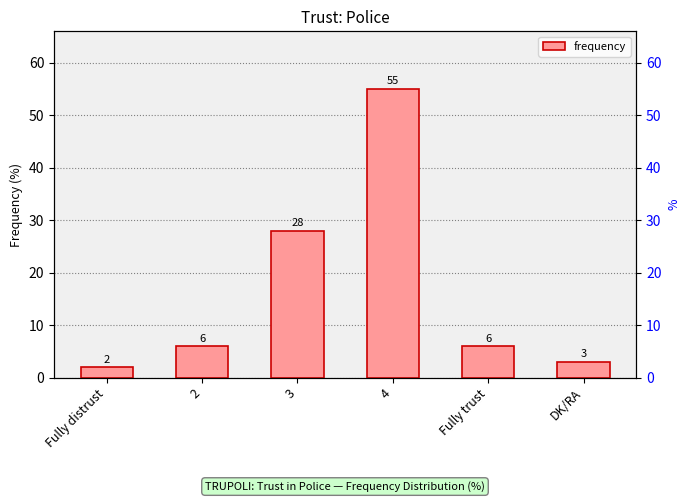

Which label corresponds to the smallest value in the chart?

Fully distrust